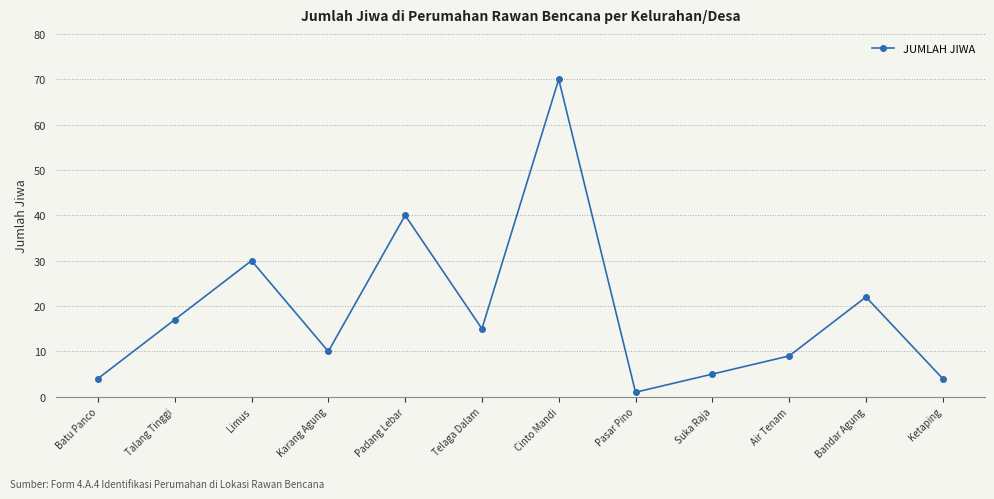

What is the label of the 9th point from the right?

Karang Agung